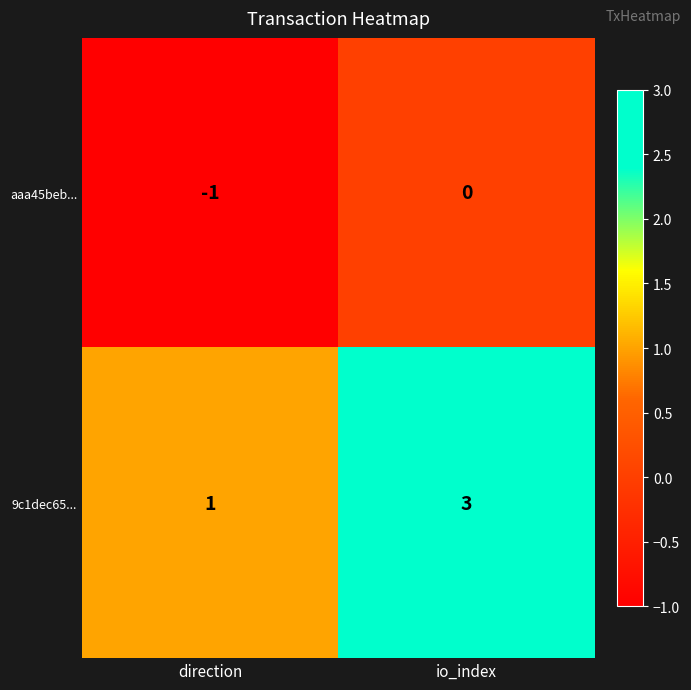

What is the difference between the highest and lowest values at io_index?

3